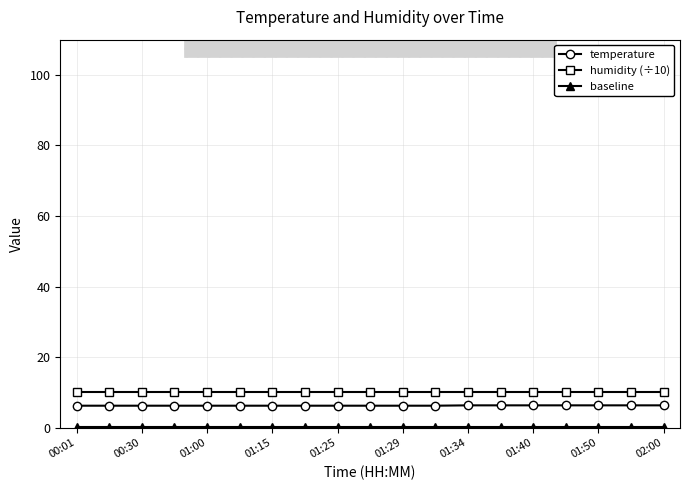

True or false: temperature and humidity (÷10) intersect in this chart.

False